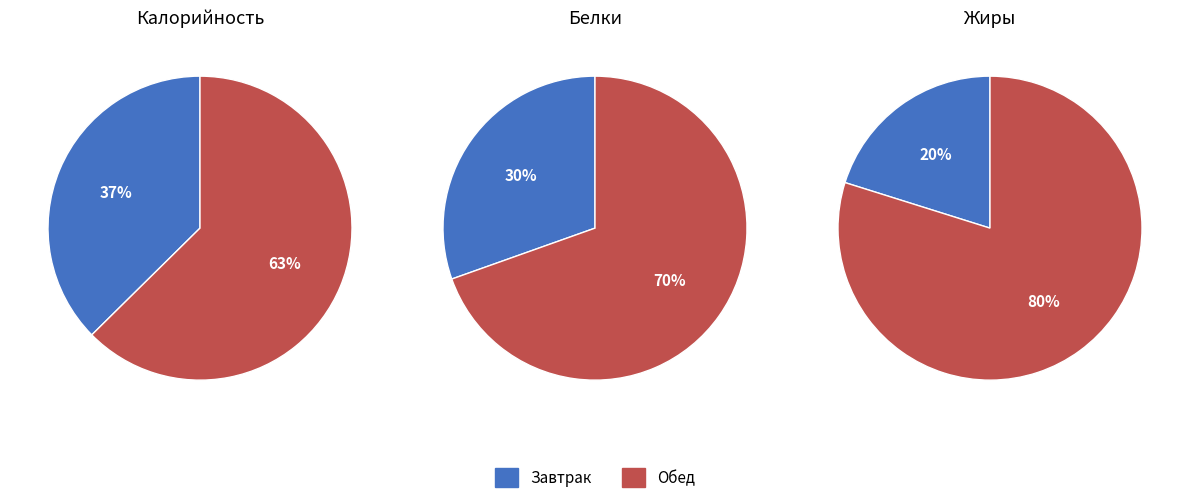

Does Обед represent more than half of the total?

Yes